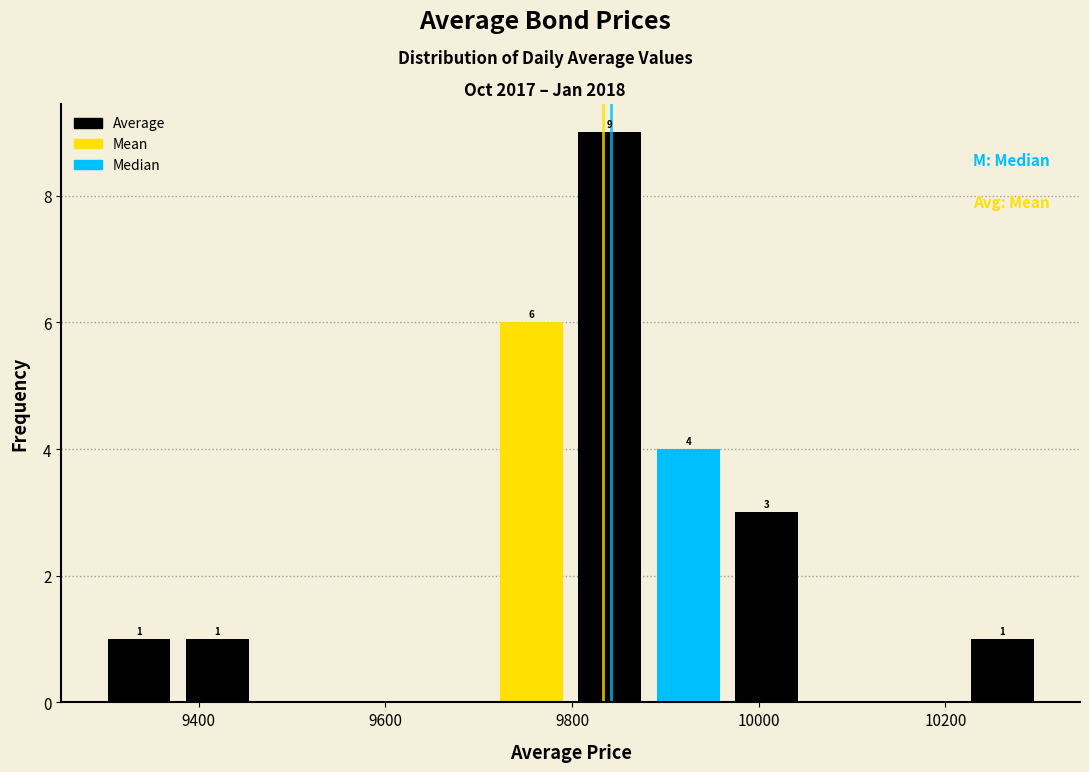

Which range on the x-axis has the tallest bar?

9800 to 9880